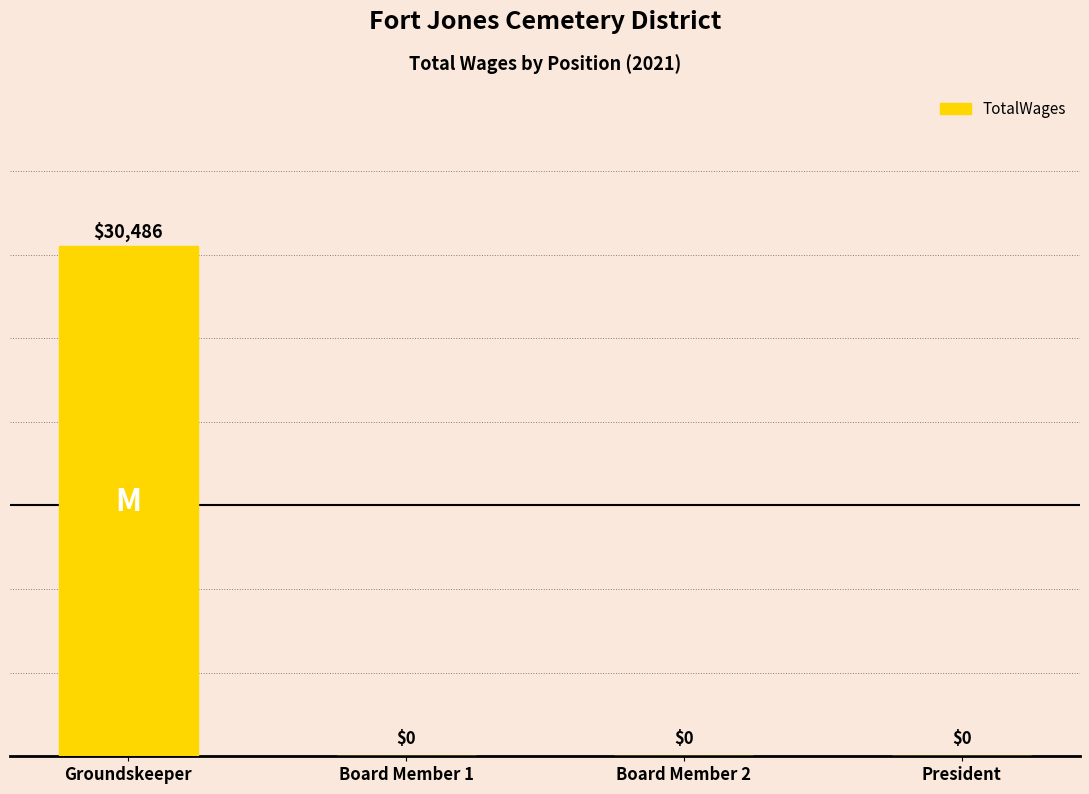

True or false: the data shows 30486 at Groundskeeper.

True